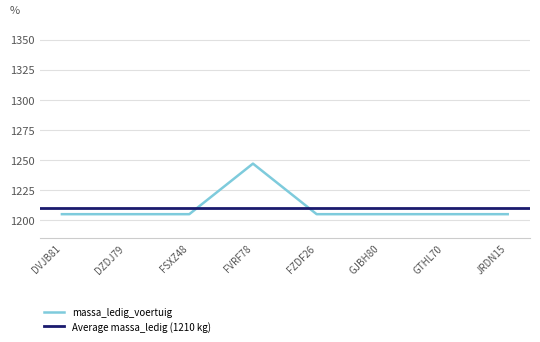

True or false: there are more than 0 points higher than both neighbors.

True